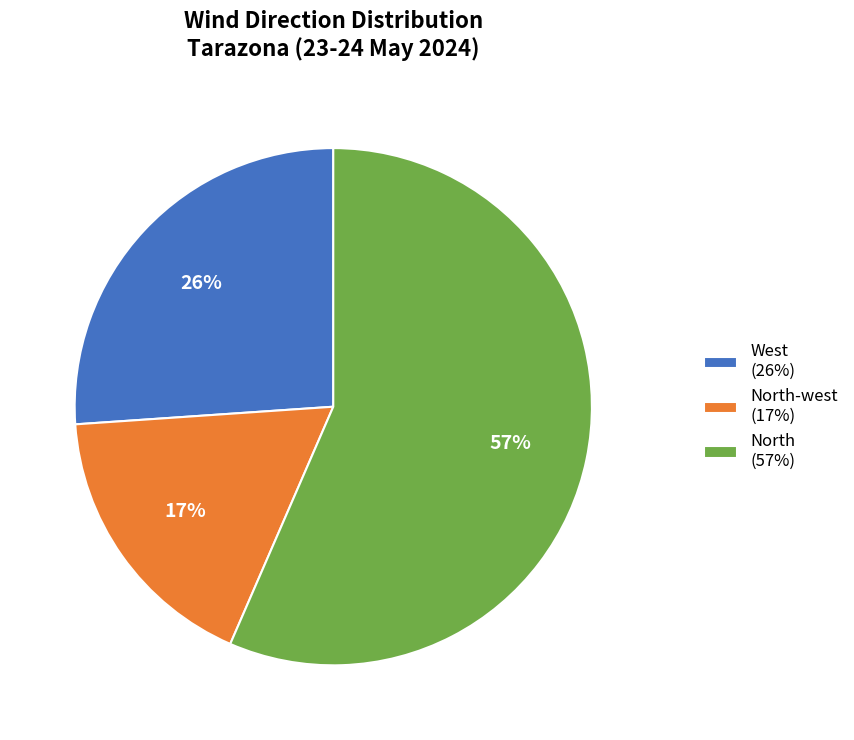

The West (26%) slice represents 37% of the pie. True or false?

False